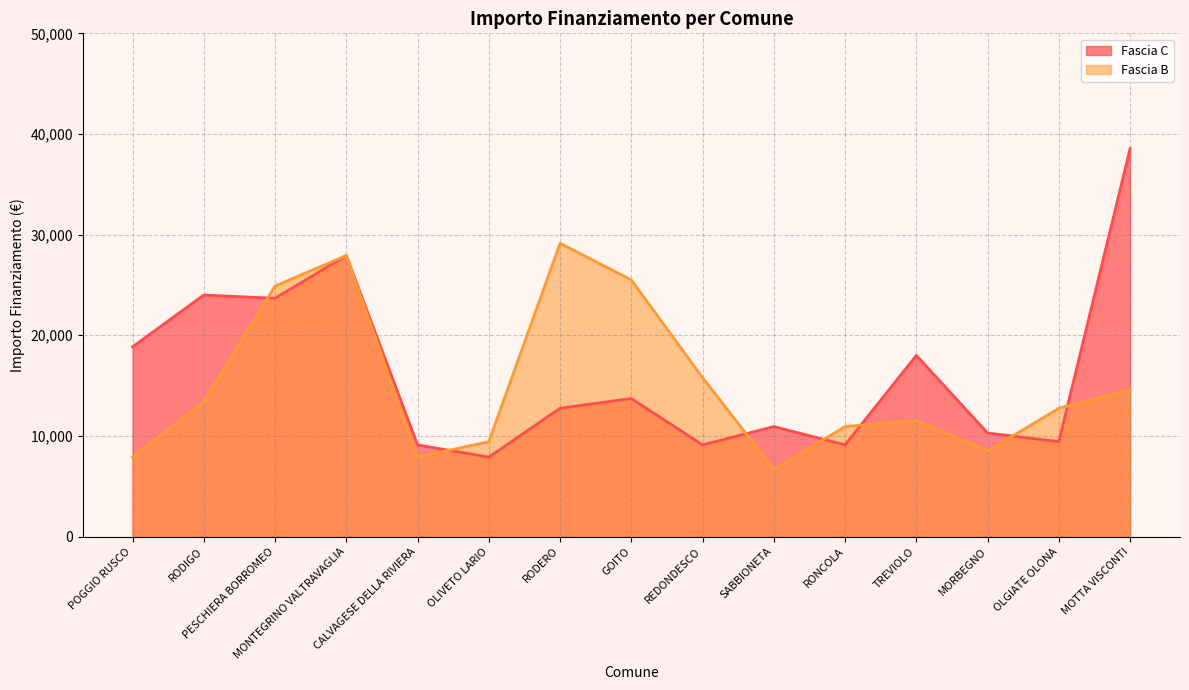

At which label does Fascia C first exceed 12747?

POGGIO RUSCO